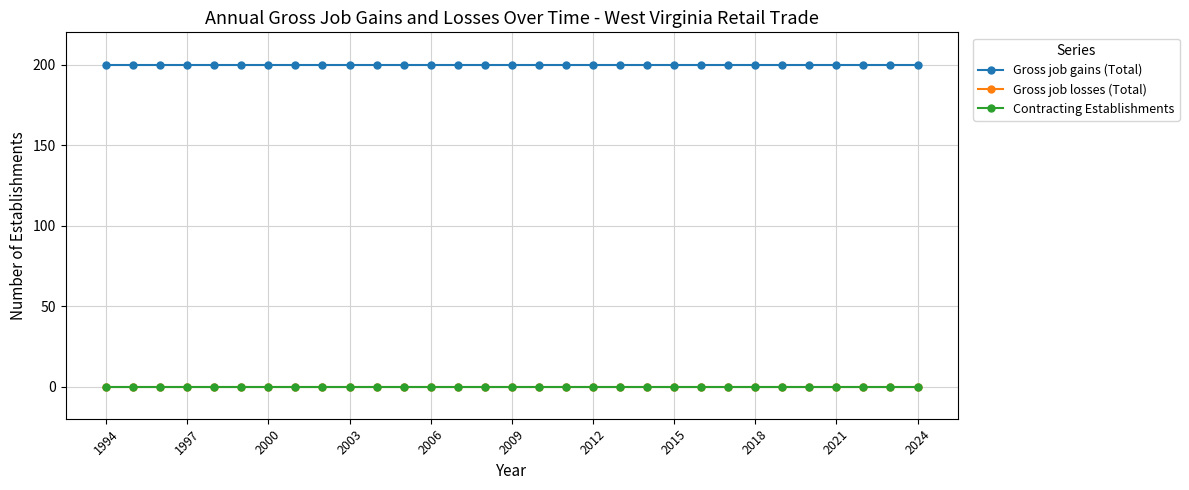

Does the chart have visible grid lines?

Yes